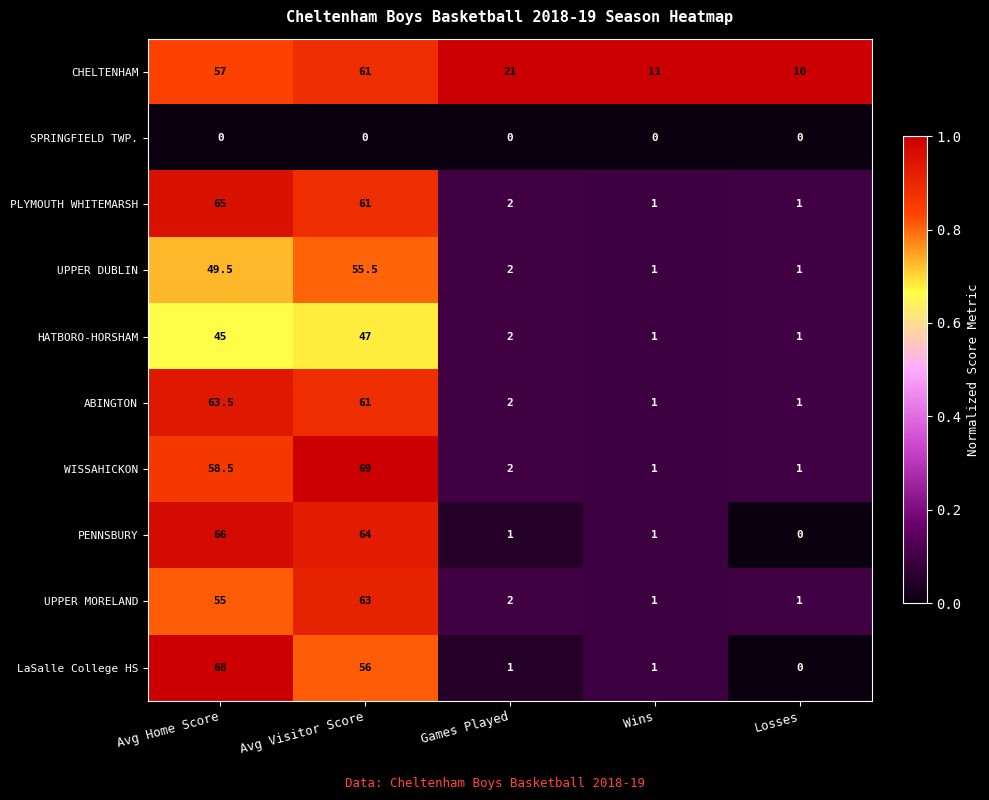

The value of PENNSBURY at Games Played is 1.0. True or false?

True